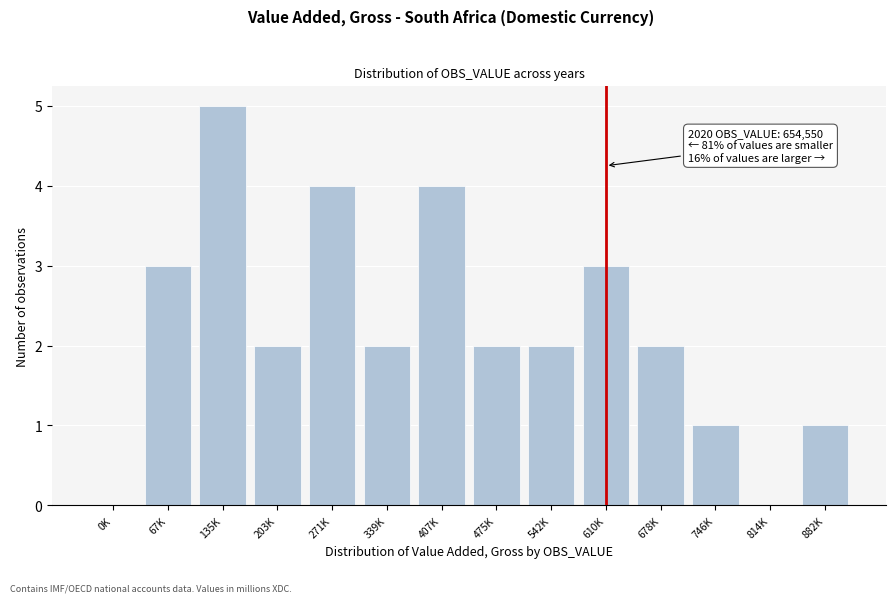

Reading right to left, transcribe all the data shown in this chart.

882K=1	814K=0	746K=1	678K=2	610K=3	542K=2	475K=2	407K=4	339K=2	271K=4	203K=2	135K=5	67K=3	0K=0